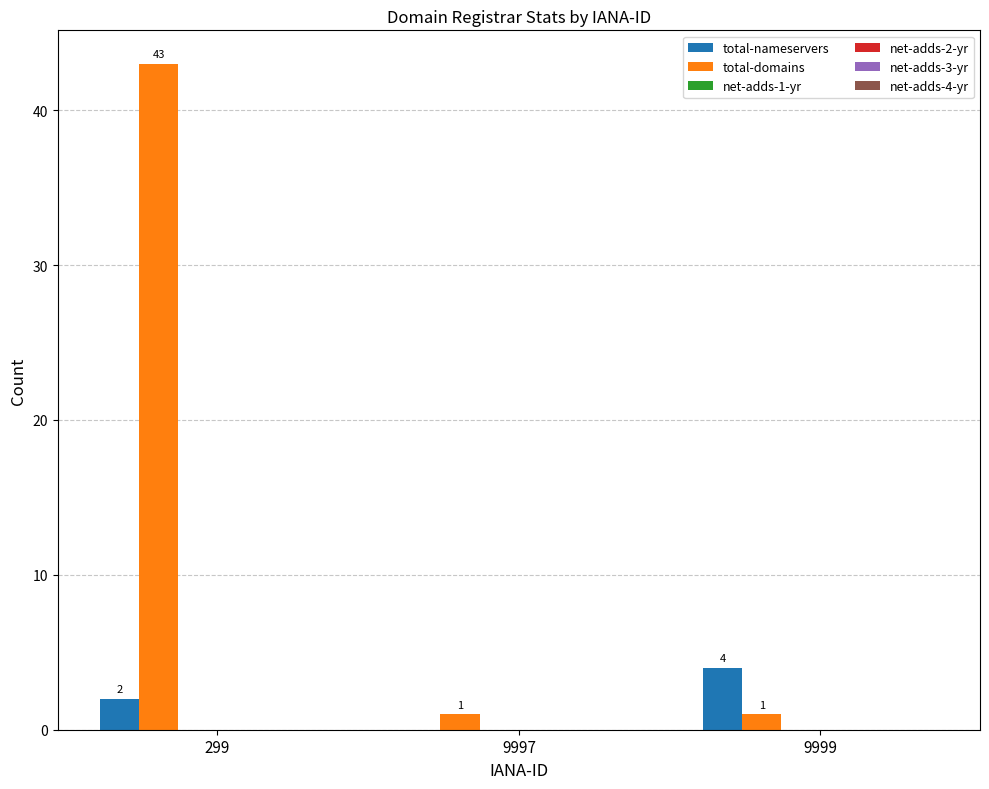

Which series has the largest total across all categories?

total-domains